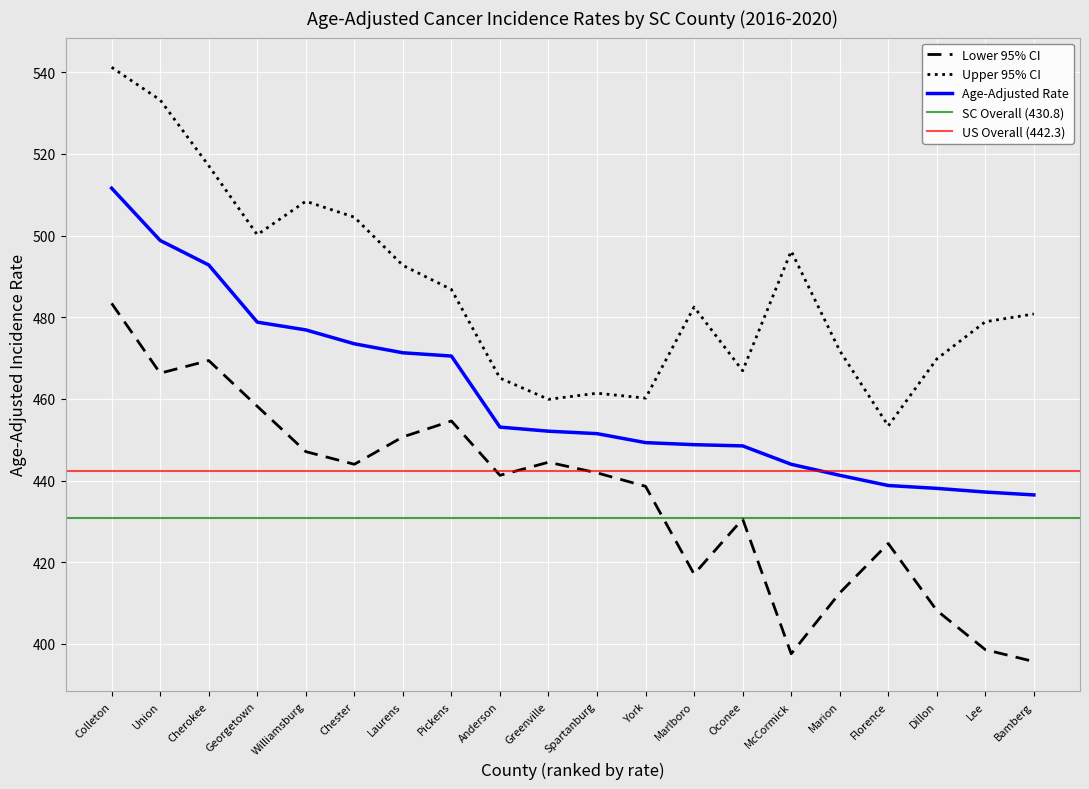

Reading right to left, list all the values displayed in this chart.

Age-Adjusted Rate: Bamberg=436.5	Lee=437.2	Dillon=438.1	Florence=438.8	Marion=441.3	McCormick=444.0	Oconee=448.5	Marlboro=448.8	York=449.3	Spartanburg=451.5	Greenville=452.1	Anderson=453.1	Pickens=470.5	Laurens=471.3	Chester=473.5	Williamsburg=476.9	Georgetown=478.8	Cherokee=492.8	Union=498.8	Colleton=511.6
Lower 95% CI: Bamberg=395.7	Lee=398.6	Dillon=408.2	Florence=424.6	Marion=412.5	McCormick=397.6	Oconee=430.6	Marlboro=417.1	York=438.6	Spartanburg=441.9	Greenville=444.5	Anderson=441.3	Pickens=454.6	Laurens=450.7	Chester=444.0	Williamsburg=447.1	Georgetown=458.2	Cherokee=469.4	Union=466.3	Colleton=483.4
Upper 95% CI: Bamberg=480.8	Lee=478.9	Dillon=469.8	Florence=453.4	Marion=471.8	McCormick=496.2	Oconee=466.9	Marlboro=482.5	York=460.2	Spartanburg=461.4	Greenville=459.9	Anderson=465.1	Pickens=486.8	Laurens=492.7	Chester=504.5	Williamsburg=508.4	Georgetown=500.2	Cherokee=517.1	Union=533.2	Colleton=541.2